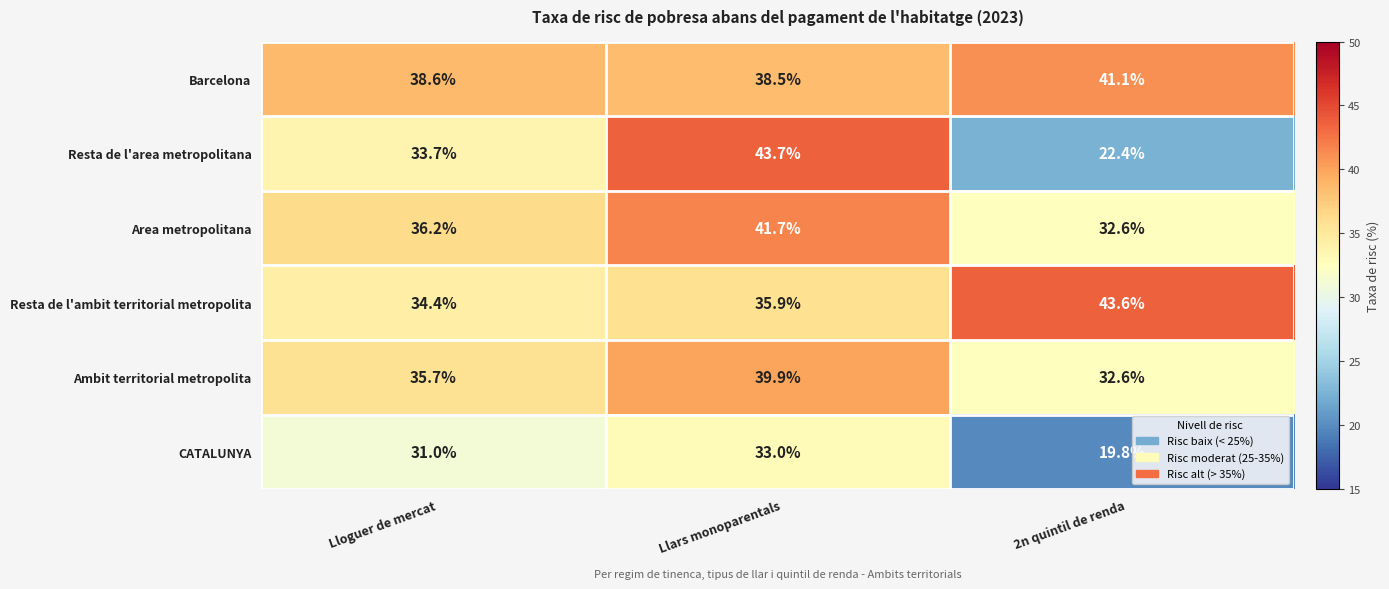

What is the maximum value shown in the chart?

43.7